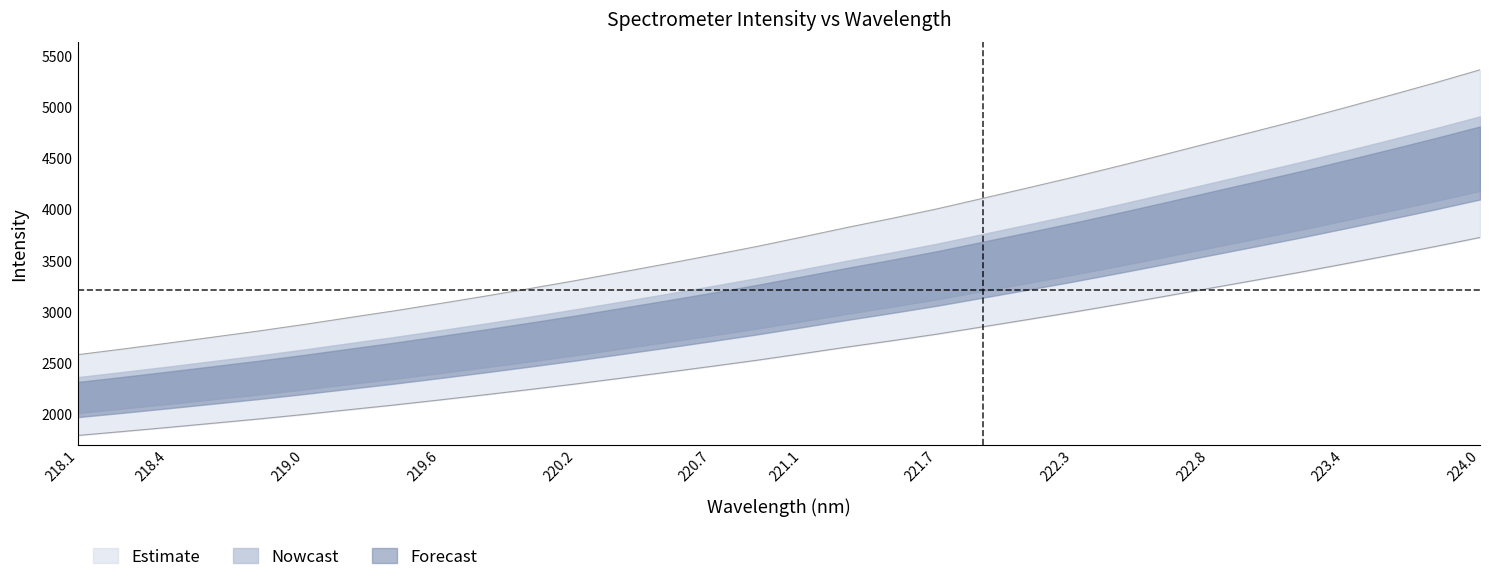

True or false: there are more than 0 points higher than both neighbors.

False